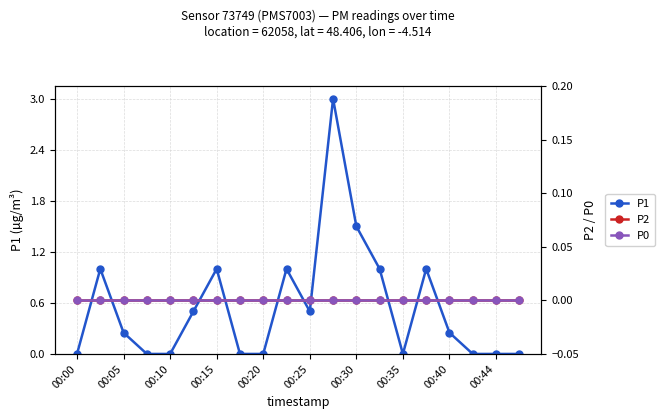

At how many categories does at least one series exceed 0?

11